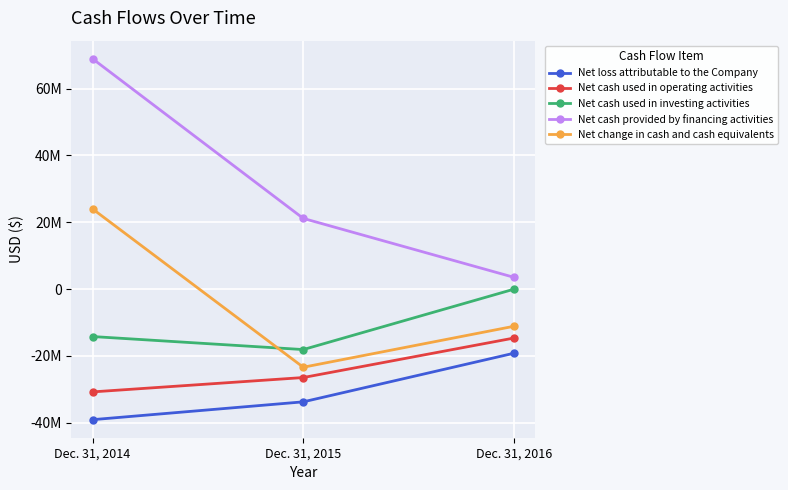

Which series has the largest total across all categories?

Net cash provided by financing activities